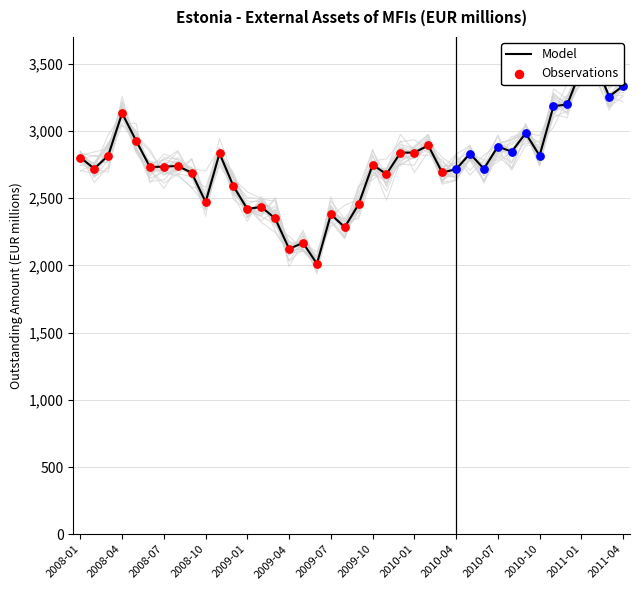

What is the ratio of the value at 2010-07 to the value at 2010-03?

1.1